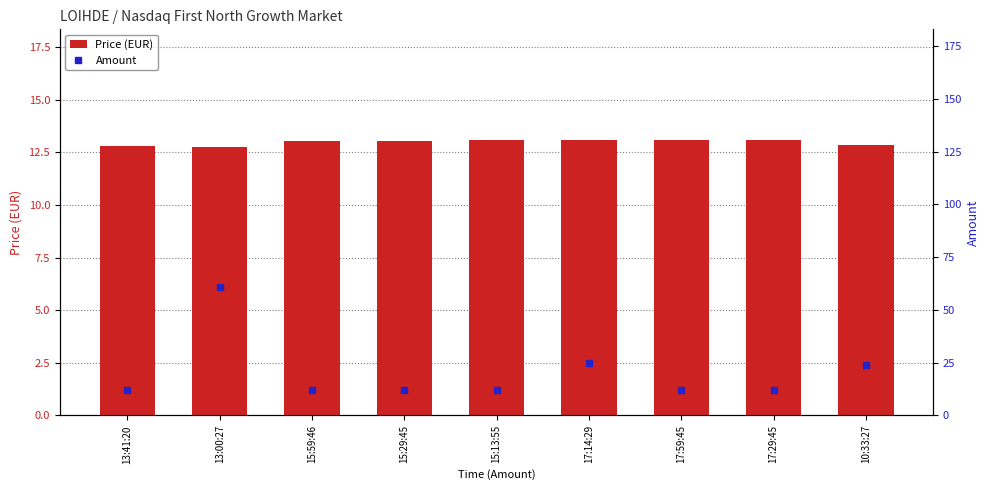

Reading left to right, extract all data points from this chart.

Price (EUR): 12.8	12.8	13.1	13.1	13.1	13.1	13.1	13.1	12.8
Amount: 12.0	61.0	12.0	12.0	12.0	25.0	12.0	12.0	24.0